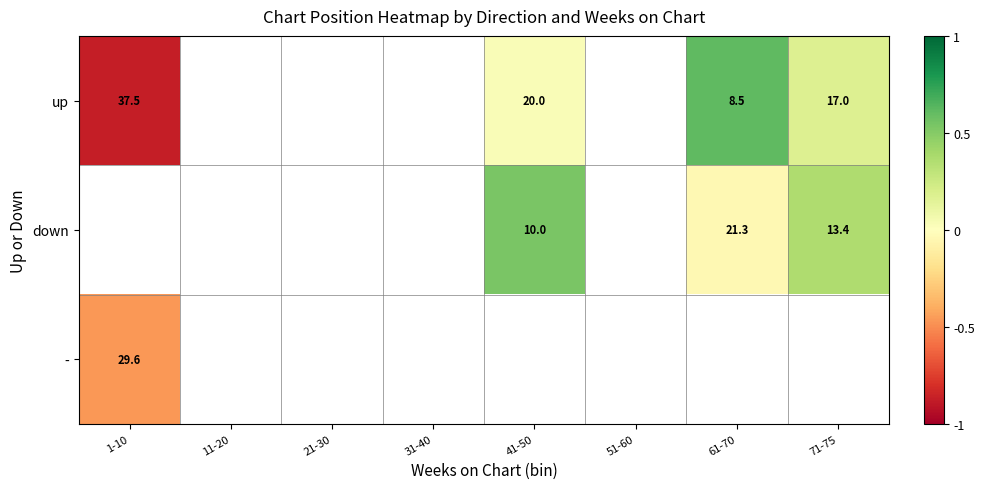

Which category has the lowest value across all series?

1-10